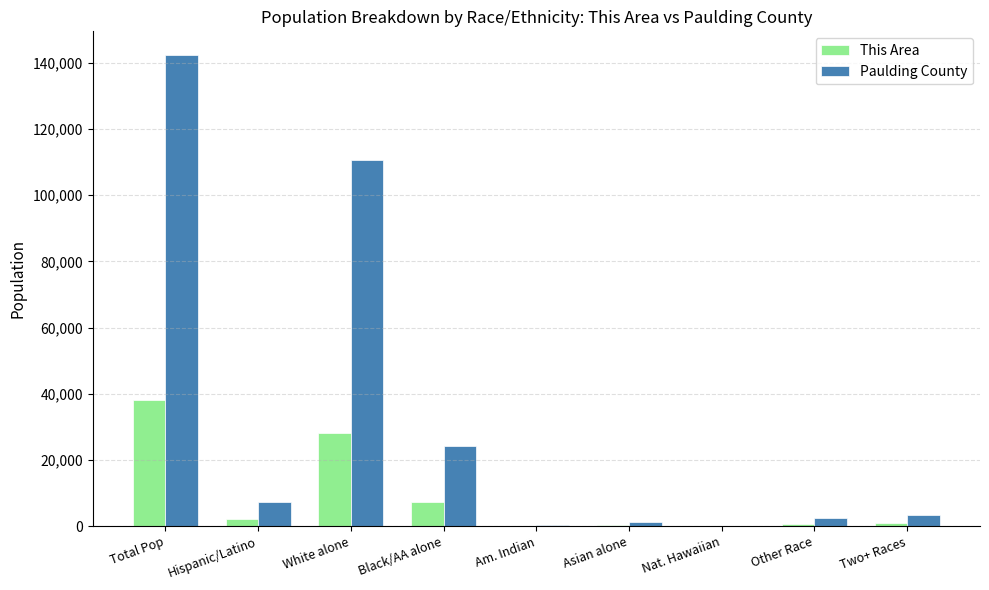

What is the greatest value displayed?

142324